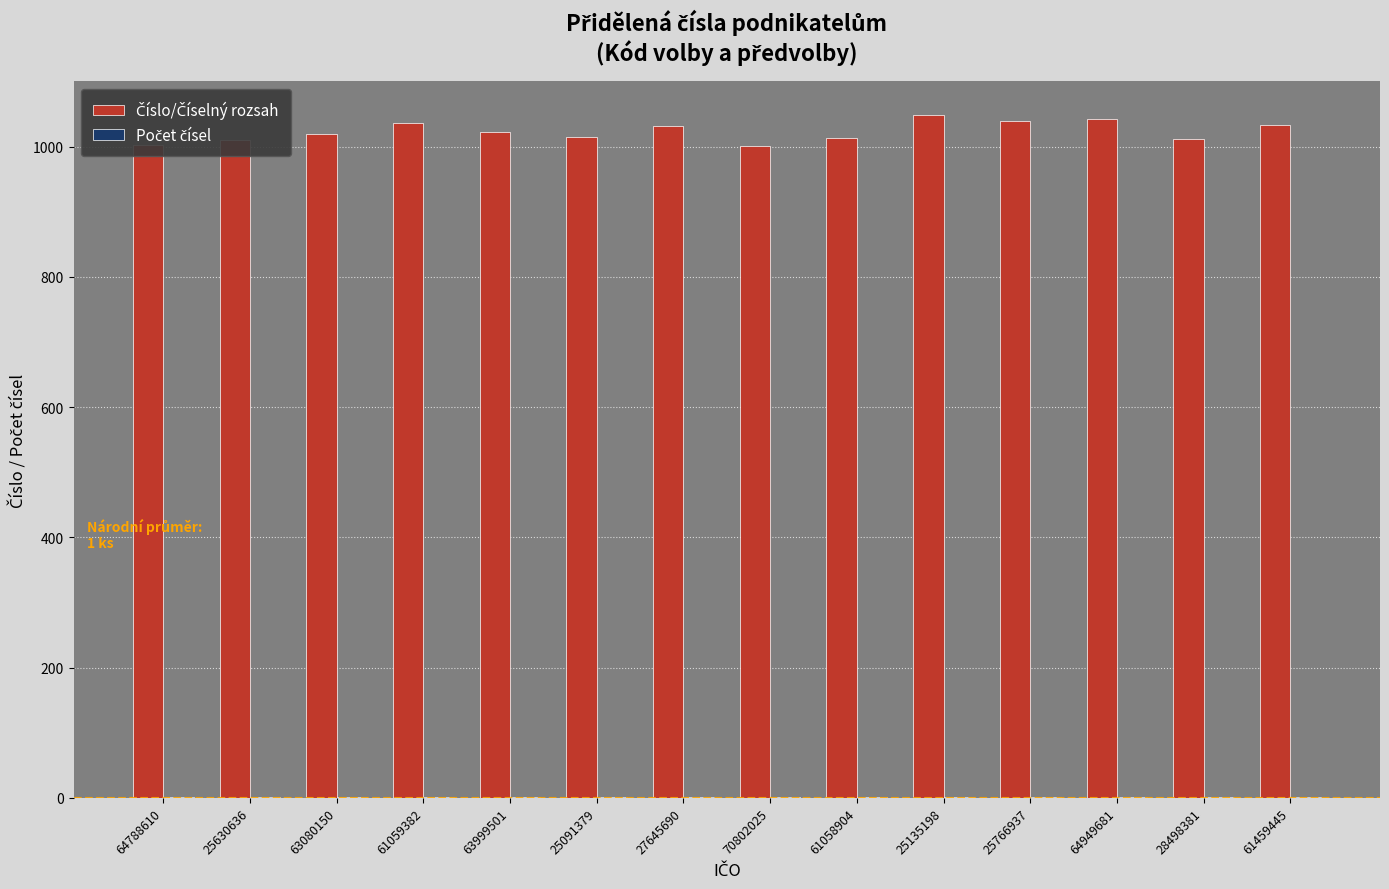

What is the greatest value displayed?

1048